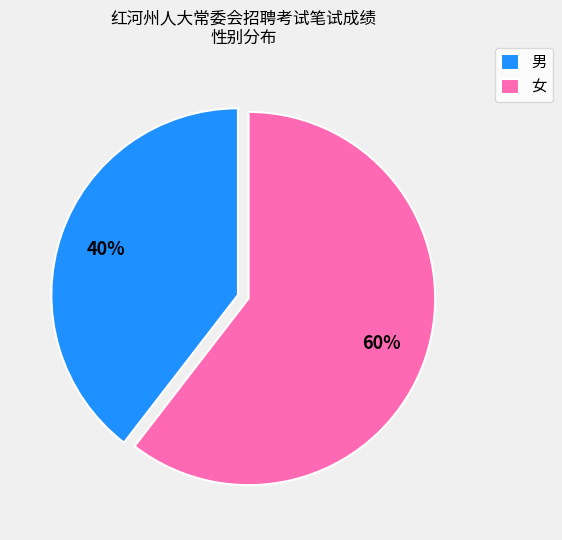

Does 男 account for over 50% of the chart?

No